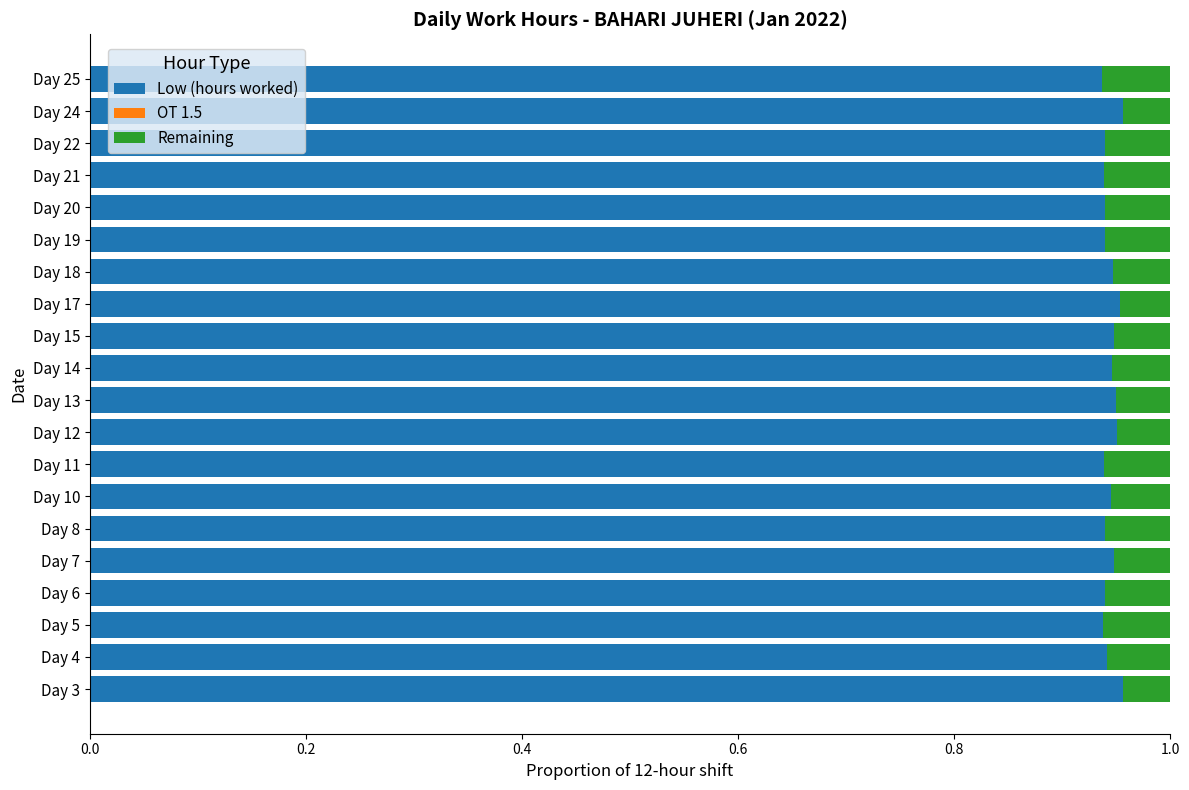

Is it true that Low (hours worked) equals 0.3 at Day 13?

False